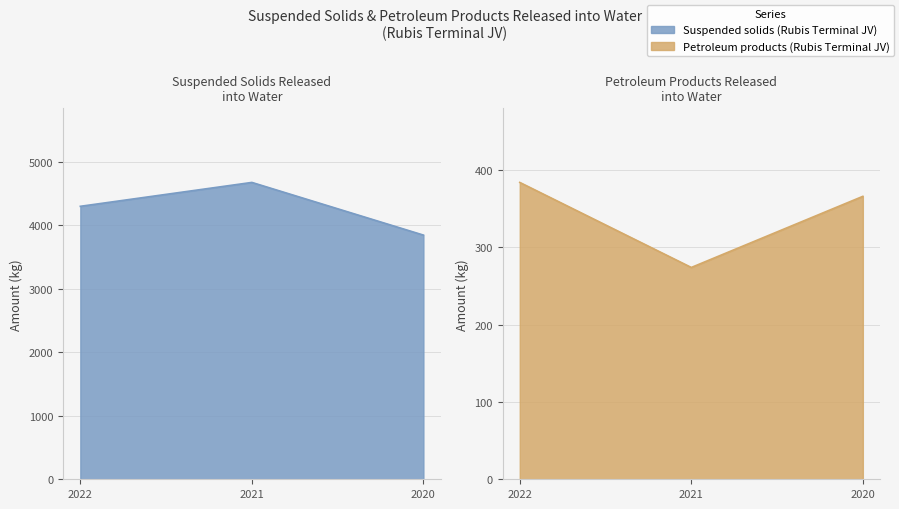

What is the average value of the Petroleum products (Rubis Terminal JV) series?

341